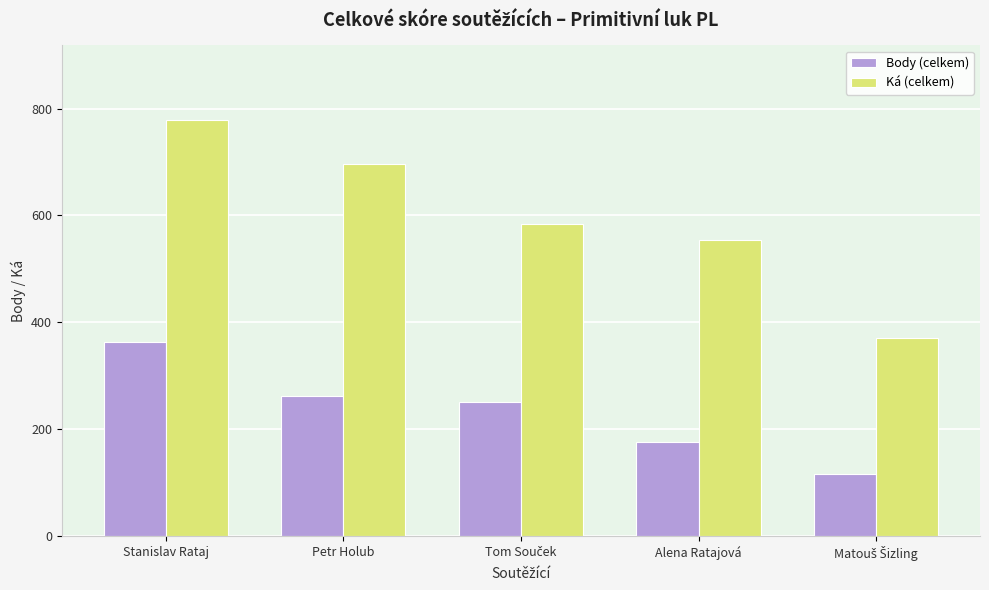

What is the maximum value shown in the chart?

778